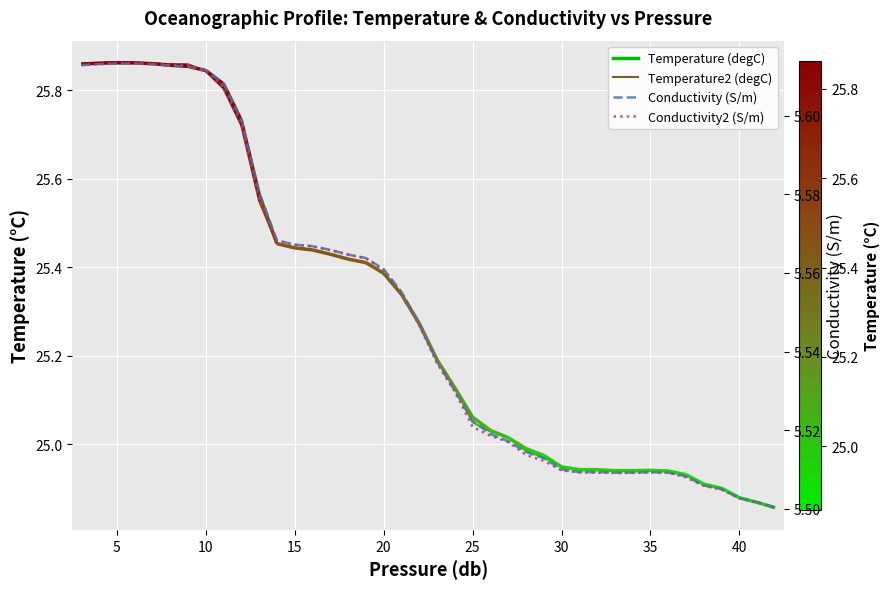

Is it true that Conductivity2 (S/m) equals 9.0 at 15?

False